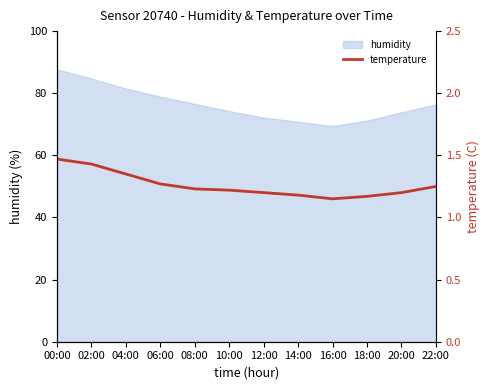

What is the difference between the maximum and minimum values?

0.3